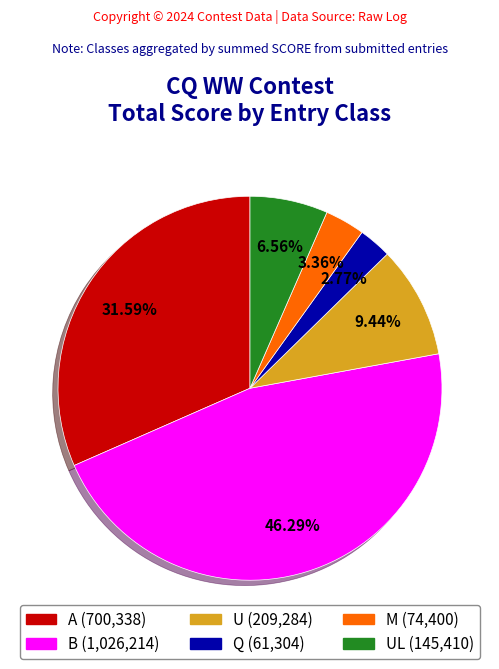

Does any single category account for the majority?

No